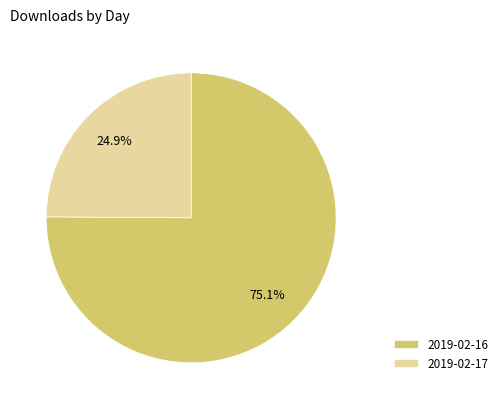

To the nearest percent, what is the average slice percentage?

50%